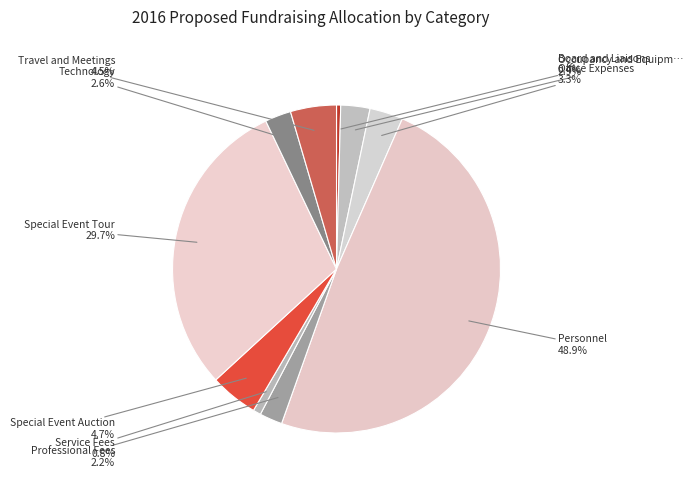

How many segments does this pie chart have?

10